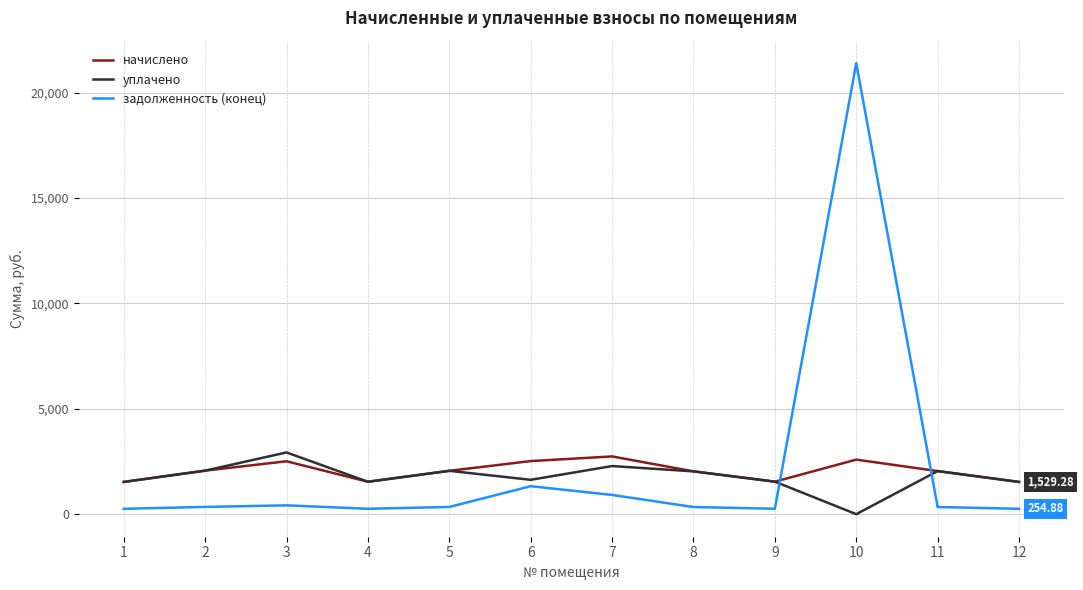

Which series has the largest range (max minus min)?

задолженность (конец)